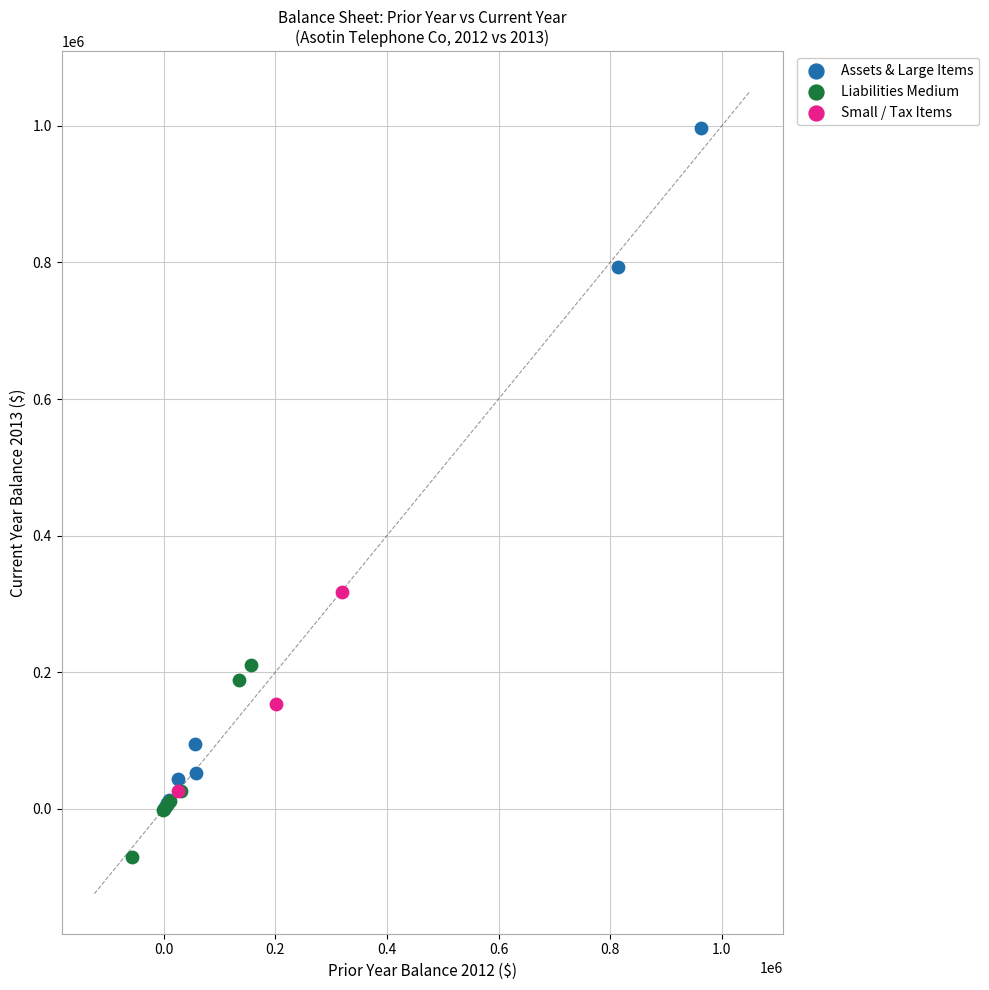

Which series contains the highest Y value?

Assets & Large Items